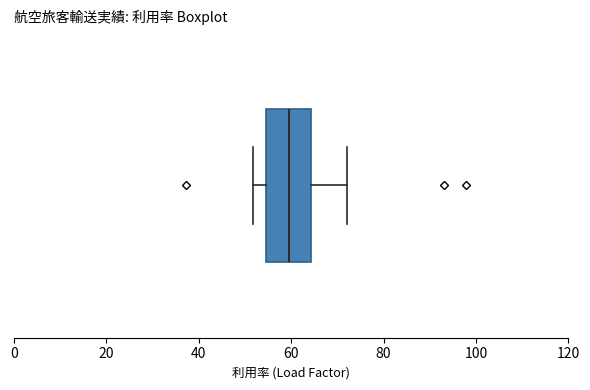

Read this box plot against the x-axis: the position of the median line, the range covered by the box, and the ends of both whiskers. The values are not printed on the chart, so give them approximately, as read against the axis.

median 60, box 54 to 64, whiskers 52 to 72